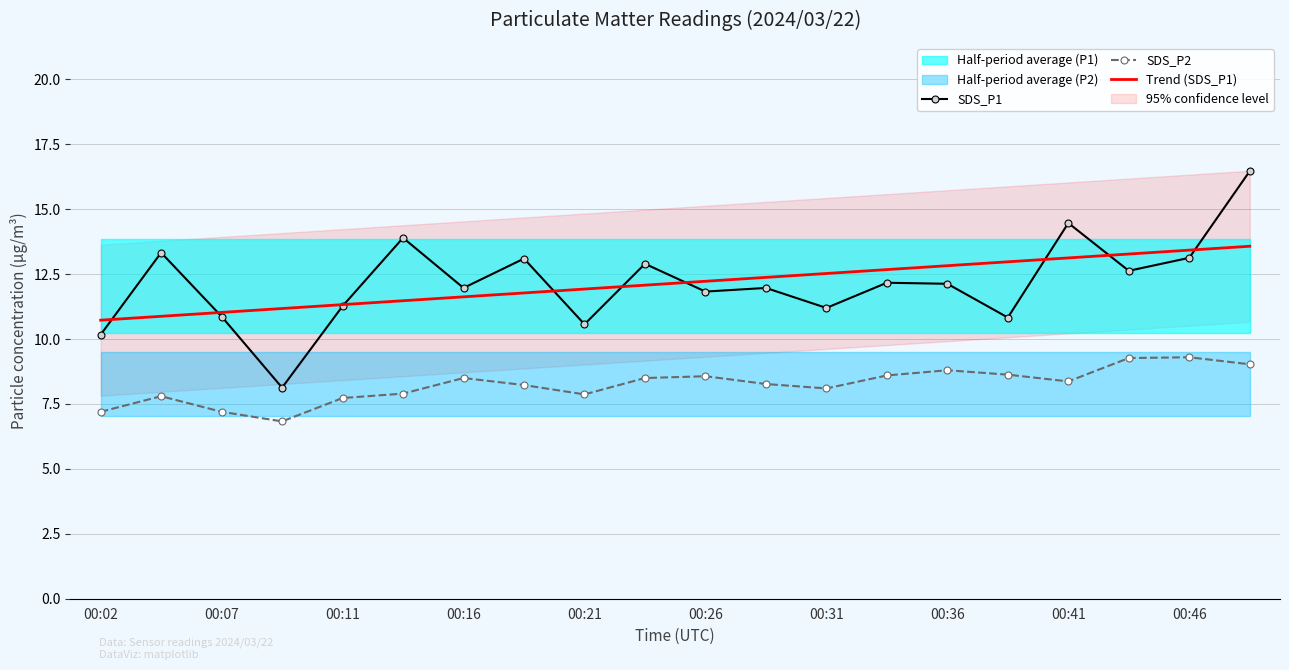

Is it true that Trend (SDS_P1) equals 13.3 at 17?

True